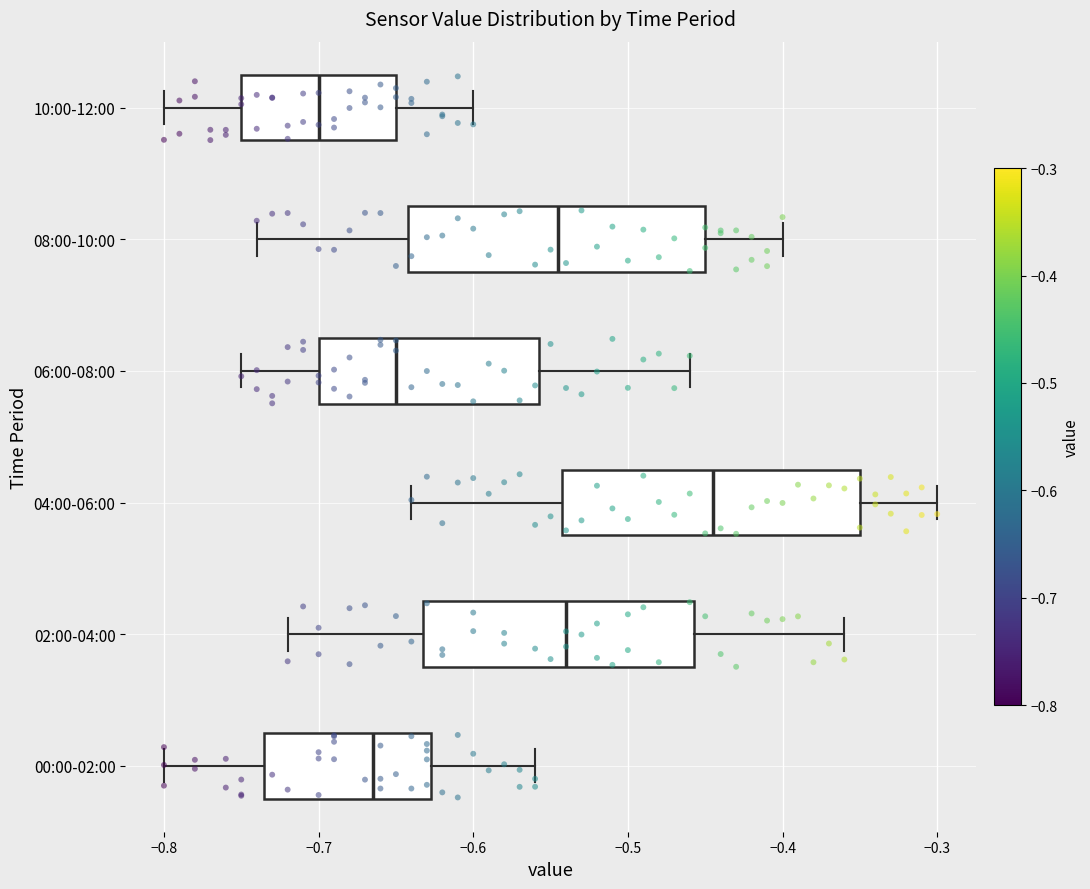

Which box has the furthest to the right median line?

04:00-06:00